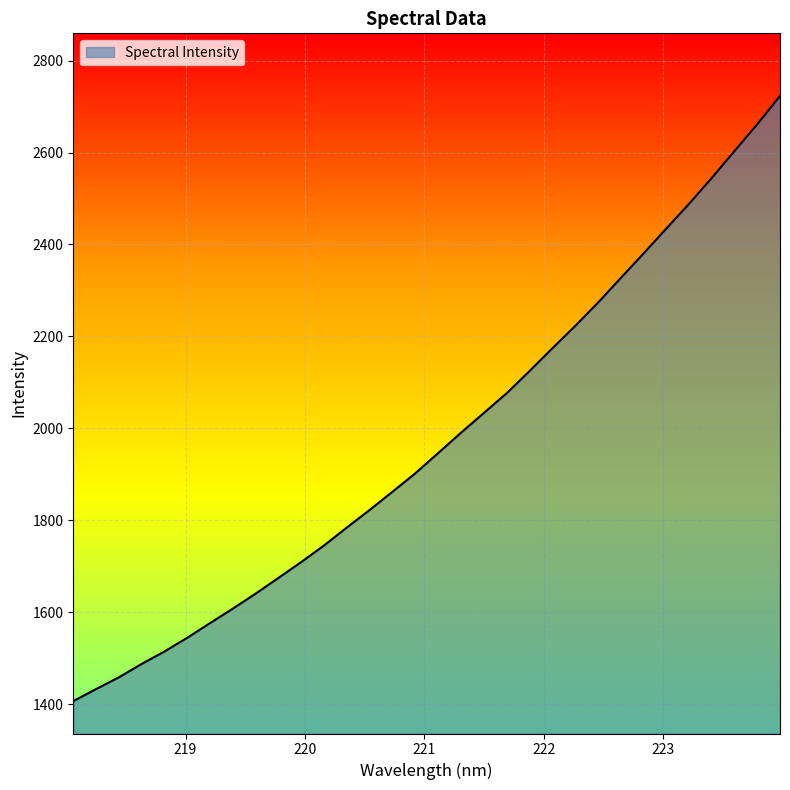

What is the greatest value displayed?

2723.1